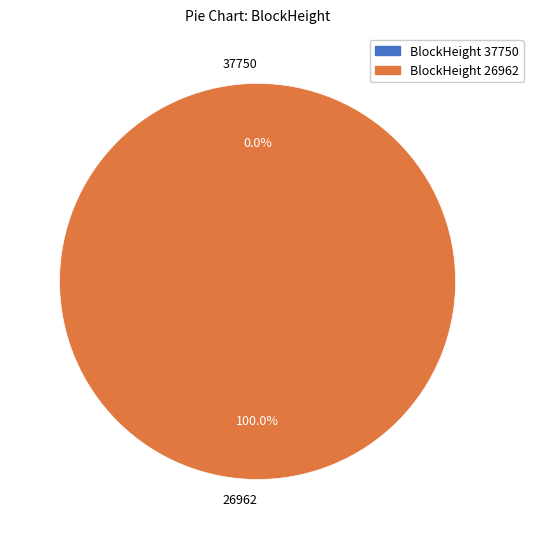

Is there a majority slice in this chart?

Yes